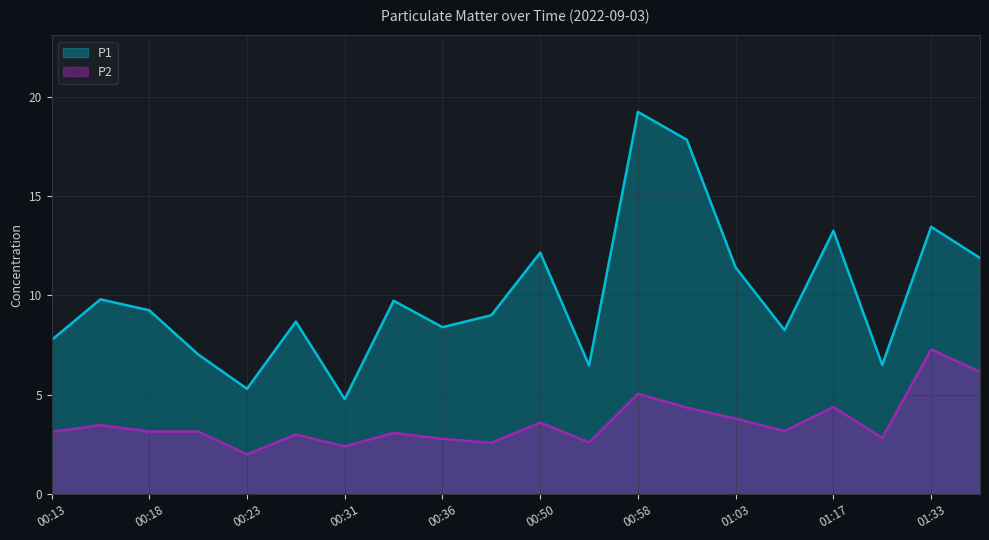

At how many categories does at least one series exceed 6?

18